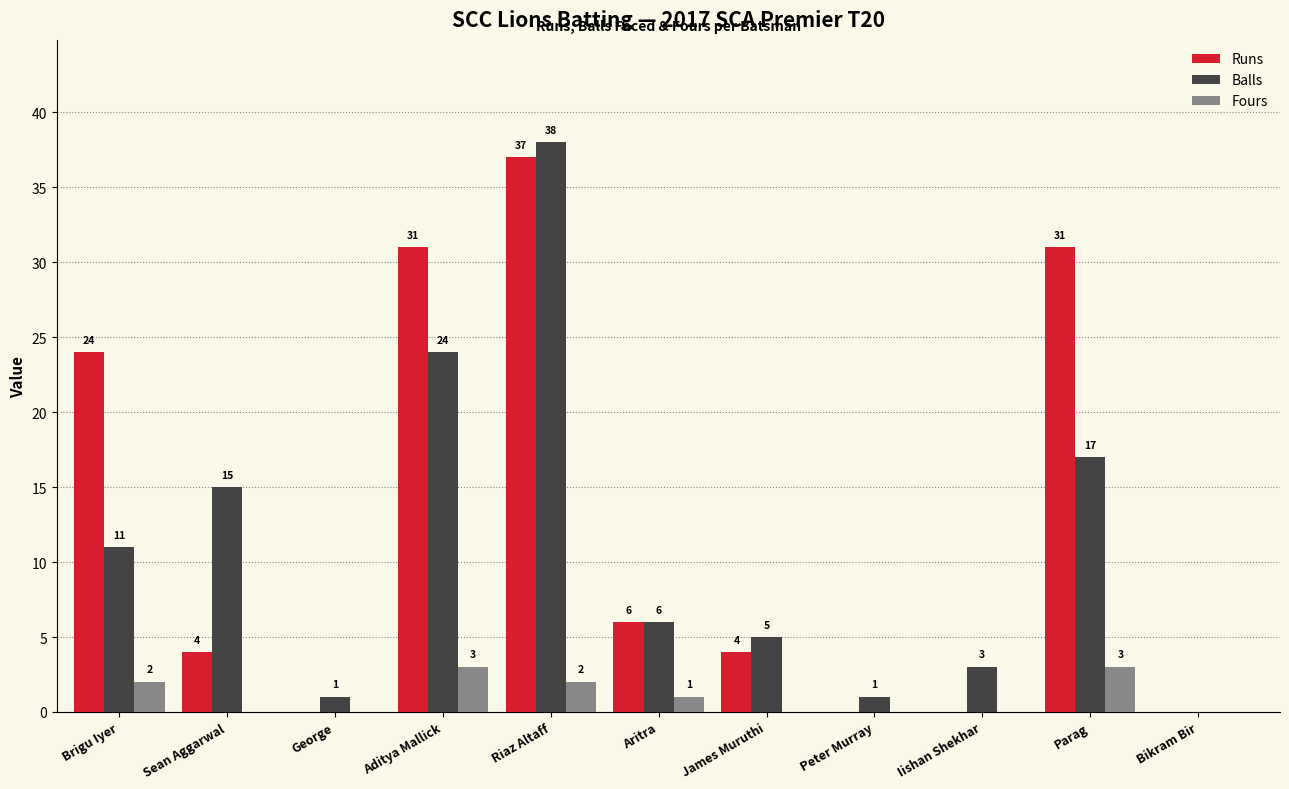

Is the value of Runs at Brigu Iyer greater than the value of Fours at Sean Aggarwal?

Yes